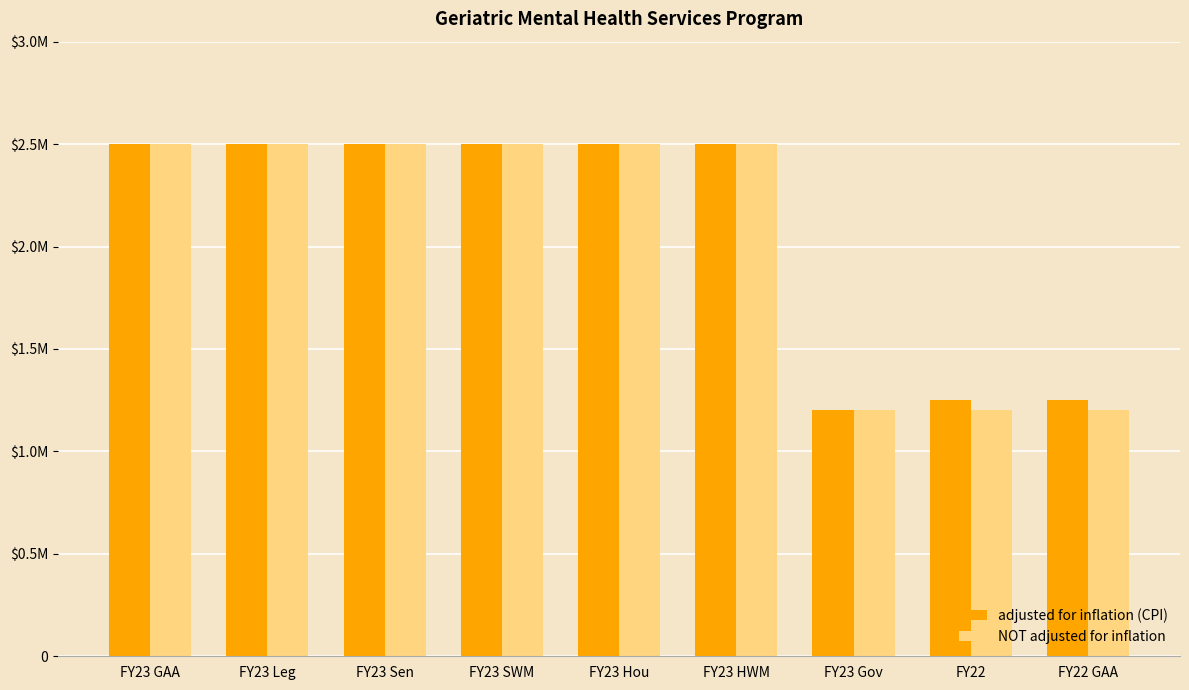

What are all the series names shown in the legend?

adjusted for inflation (CPI), NOT adjusted for inflation